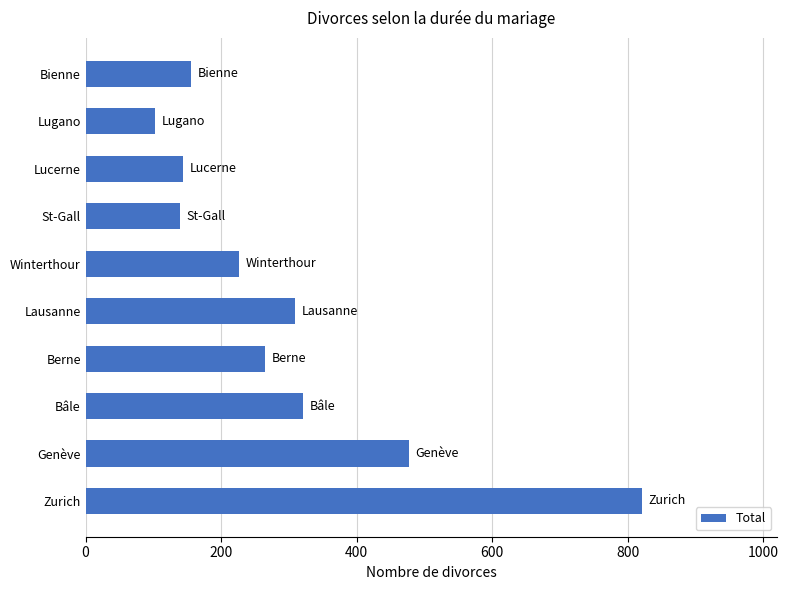

Does the chart contain any negative values?

No